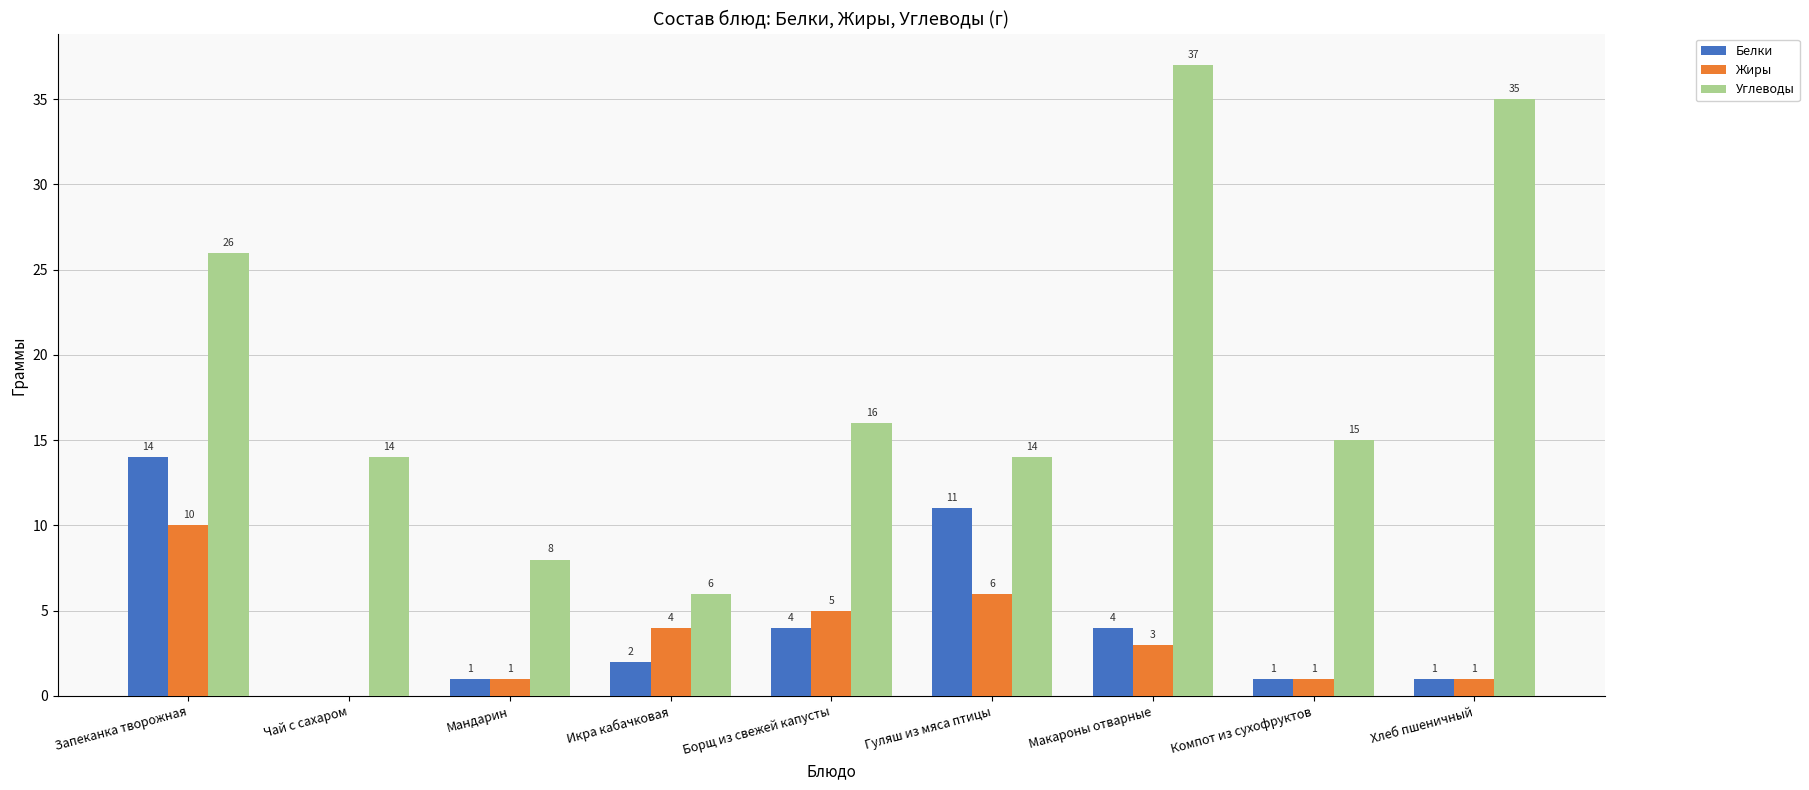

How many groups of bars are there?

9